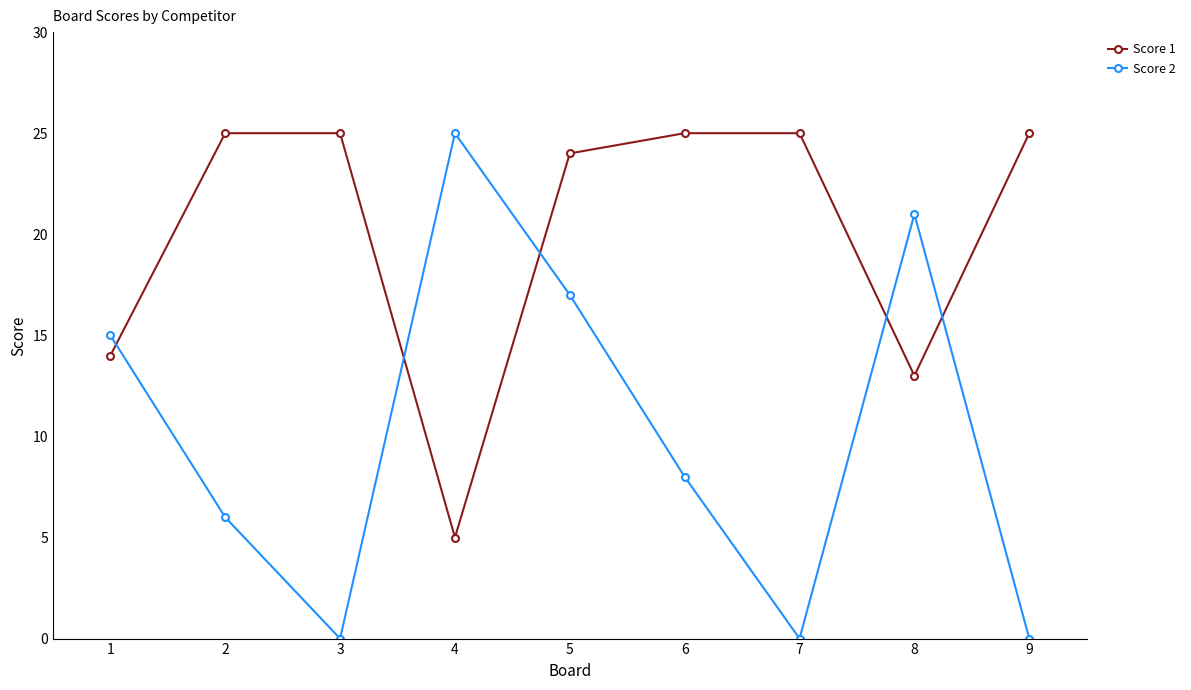

Is the value of Score 2 at 5 greater than the value of Score 1 at 4?

Yes